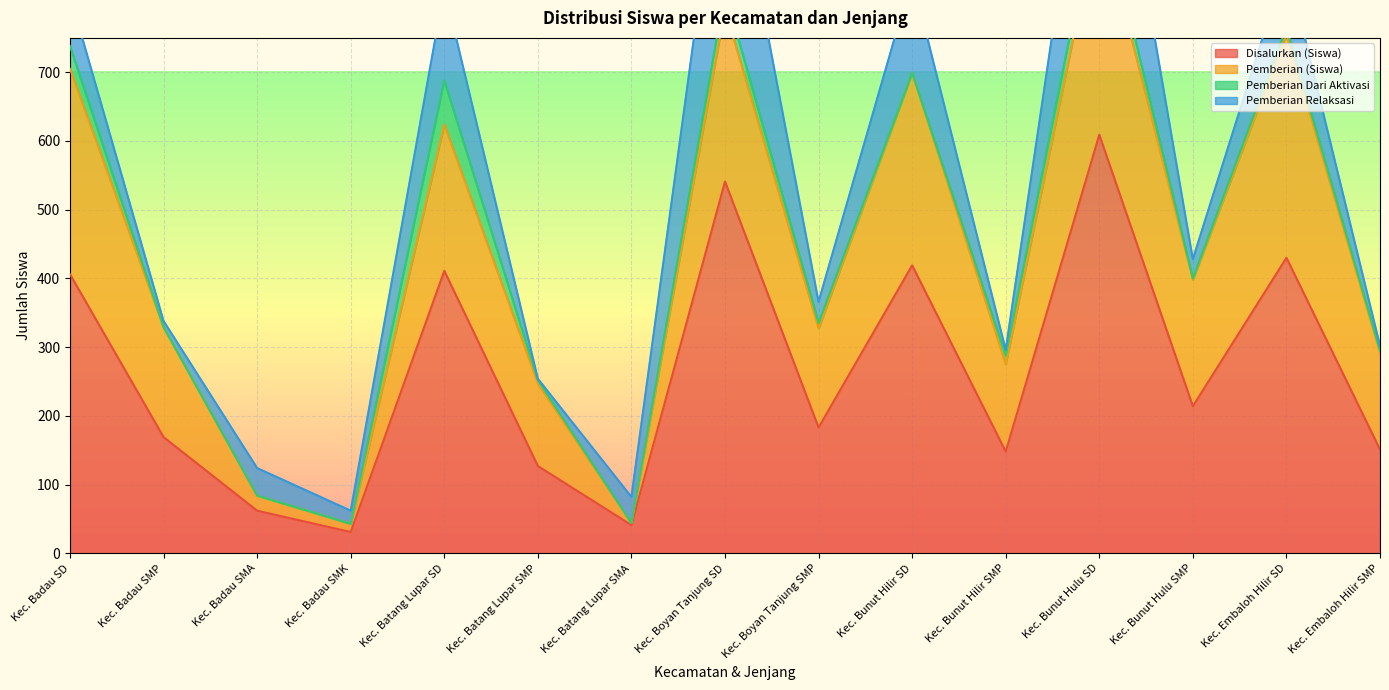

What position from the left is Kec. Badau SMK?

4